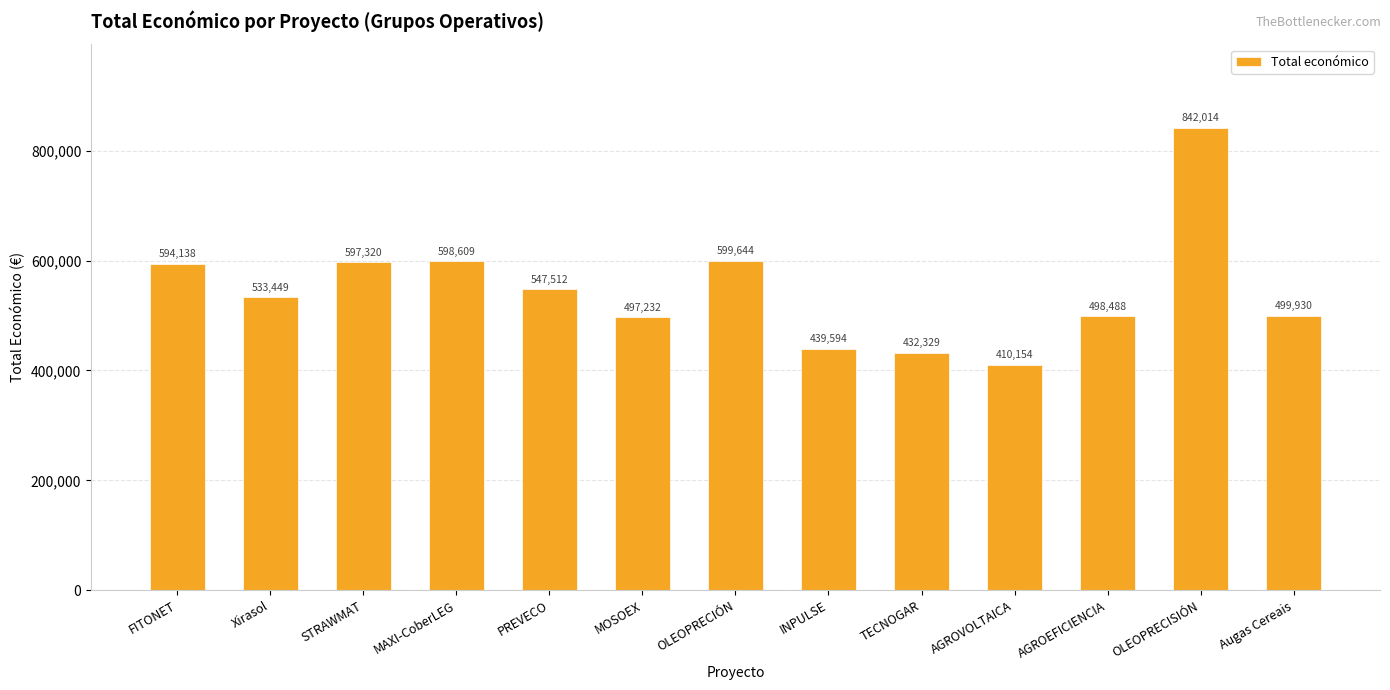

What is the difference between the values at FITONET and OLEOPRECIÓN?

5506